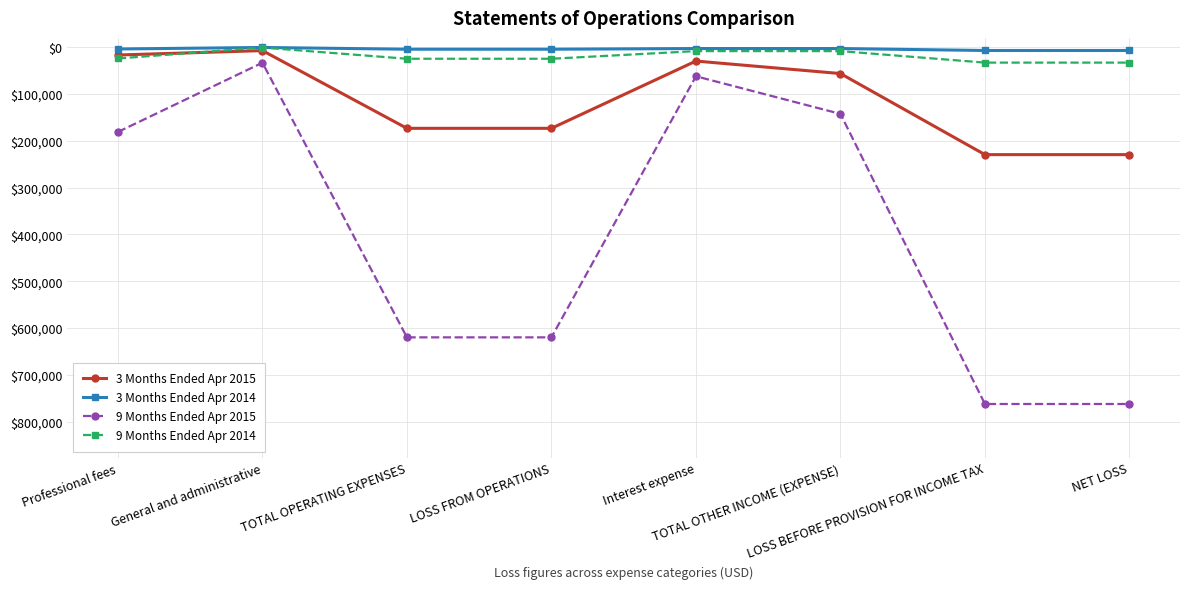

Is this an area chart (filled region under the line)?

No